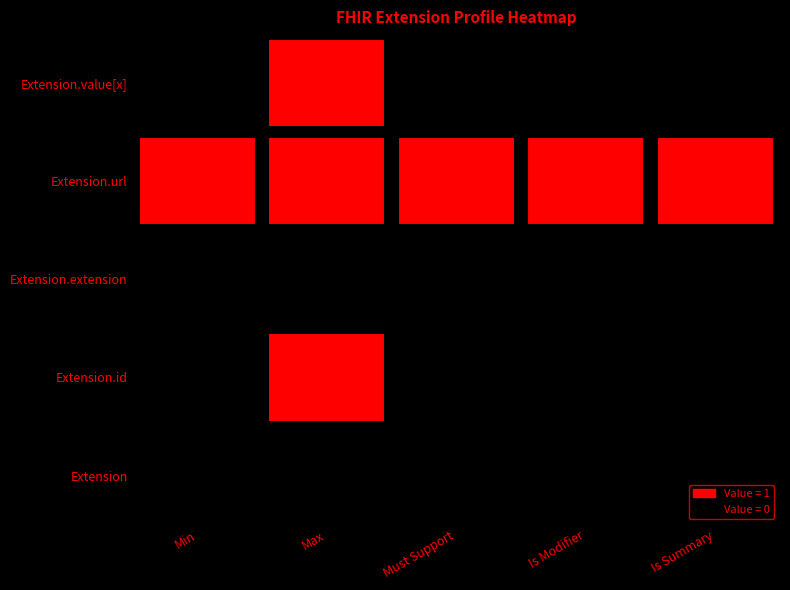

What is the total value across all series at Min?

1